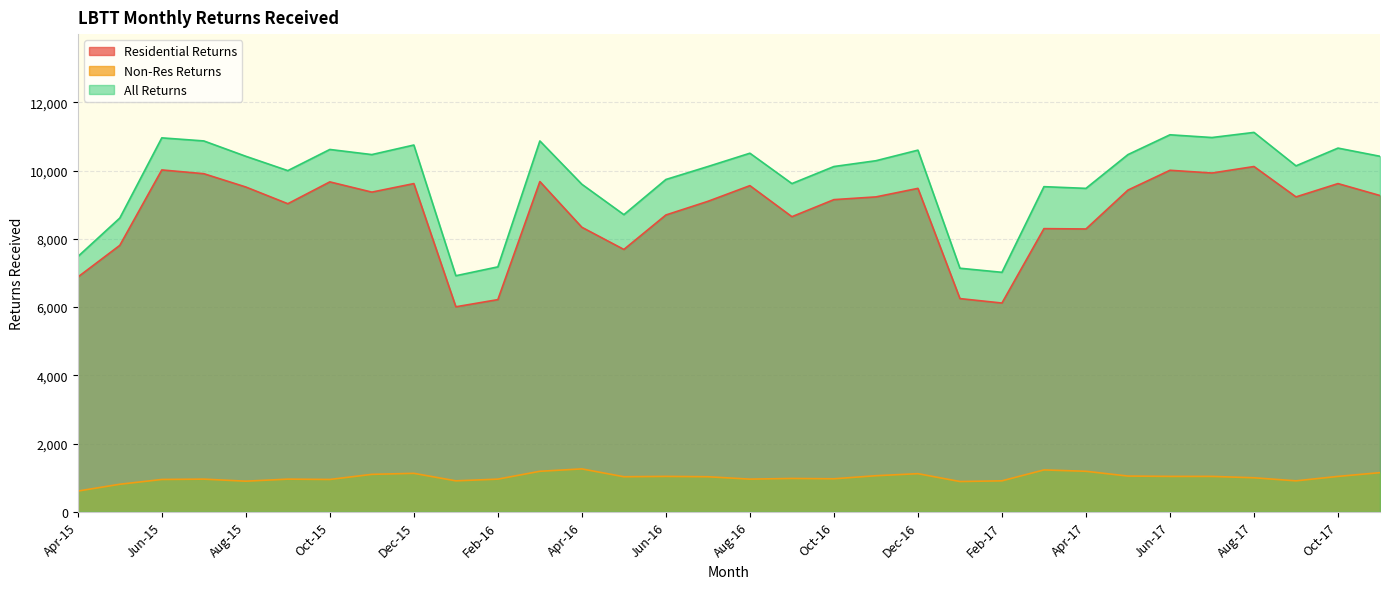

What are all the series names shown in the legend?

Residential Returns, Non-Res Returns, All Returns